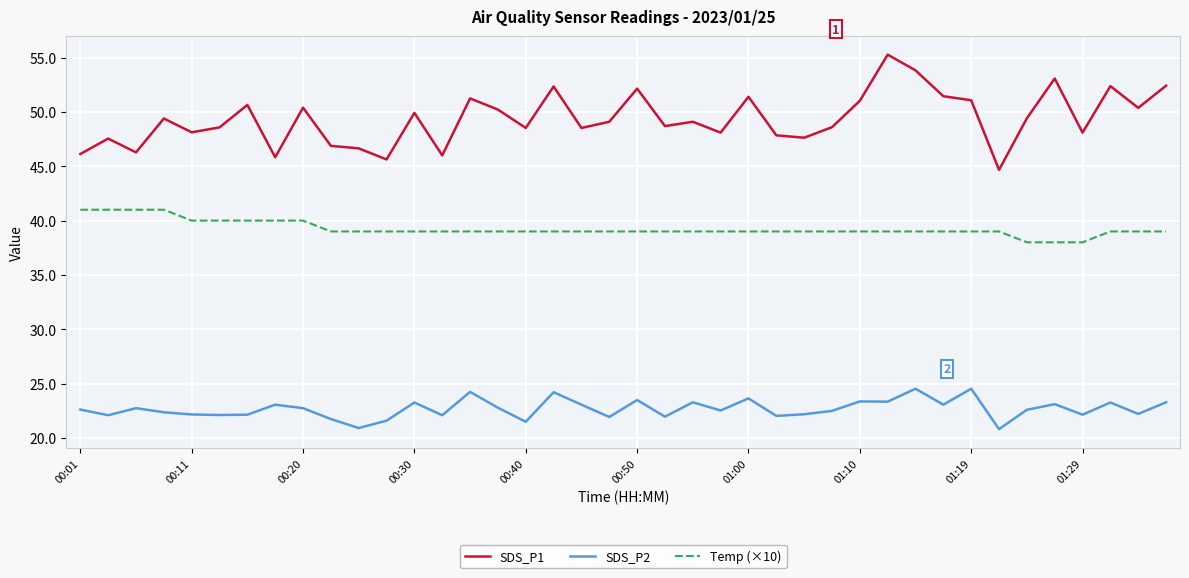

Count the Temp (×10) values in the range 39 to 40.

33